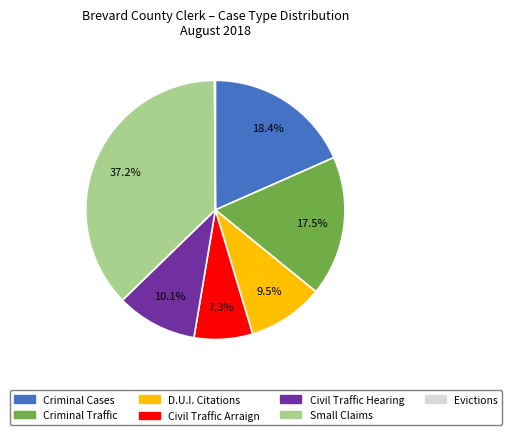

Which category has the biggest portion of the pie?

Small Claims